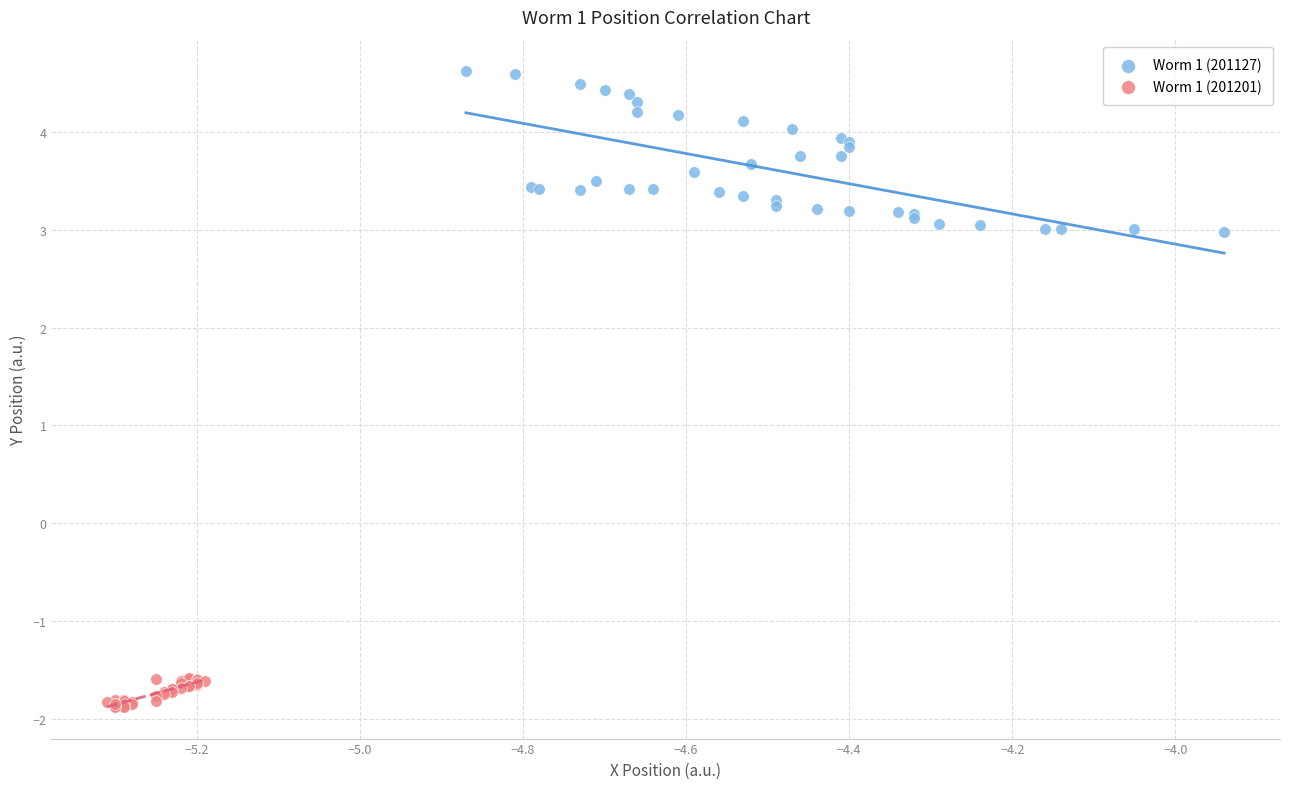

Which series reaches the minimum Y coordinate?

Worm 1 (201201)